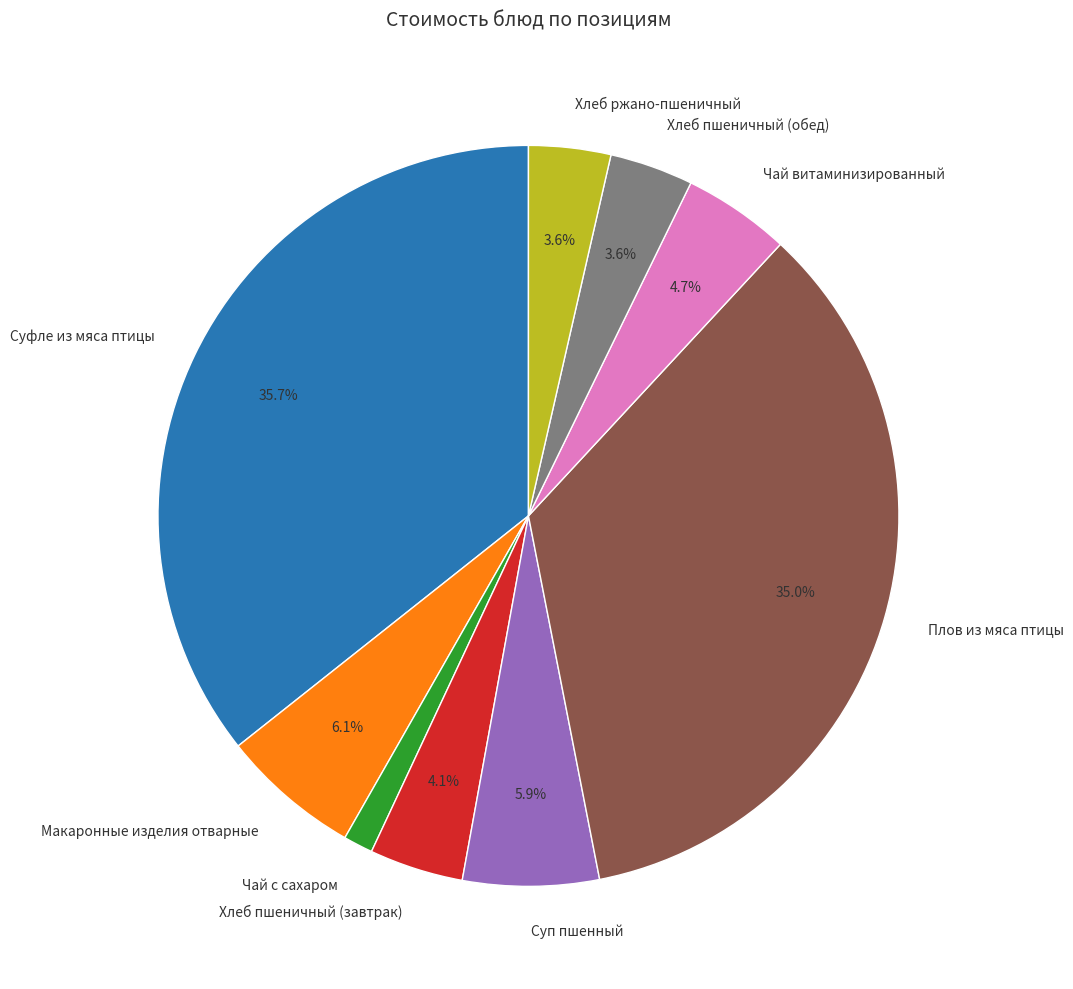

Between Хлеб пшеничный (обед) and Чай с сахаром, which is larger?

Хлеб пшеничный (обед)